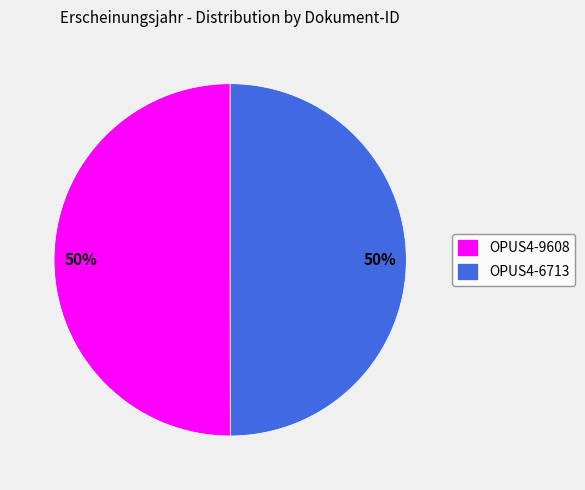

To the nearest percent, what is the combined percentage of OPUS4-9608 and OPUS4-6713?

100%